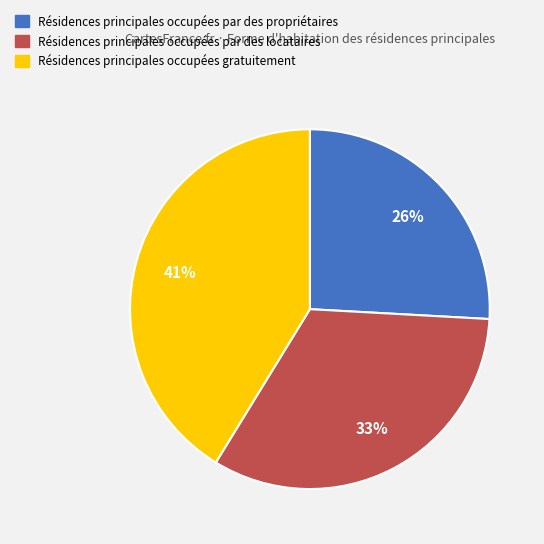

How many segments does this pie chart have?

3